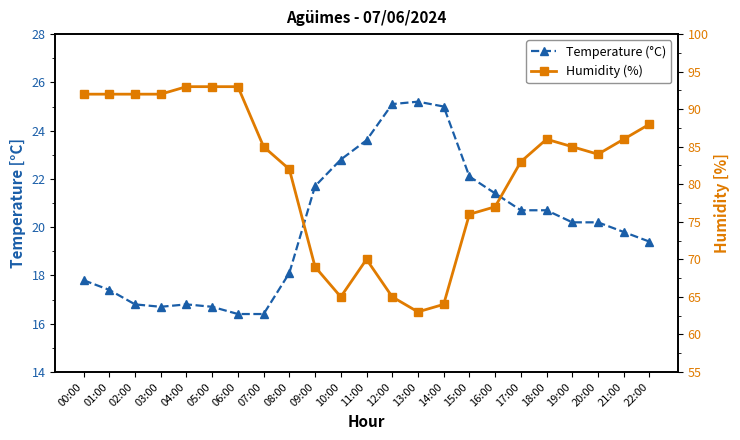

What is the sum of all Temperature (°C) values?

461.0